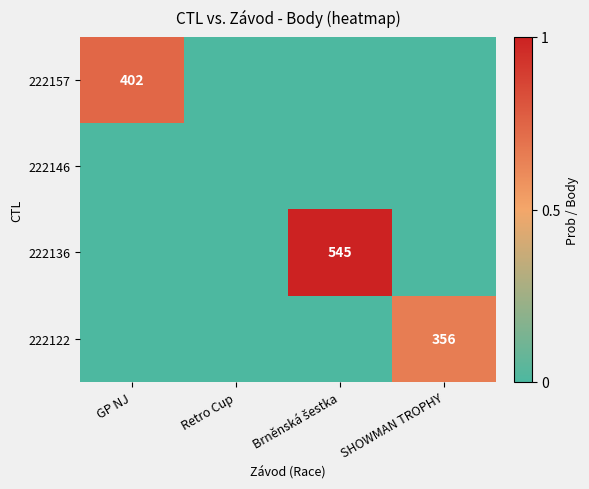

Is it true that 222157 equals 402 at GP NJ?

True